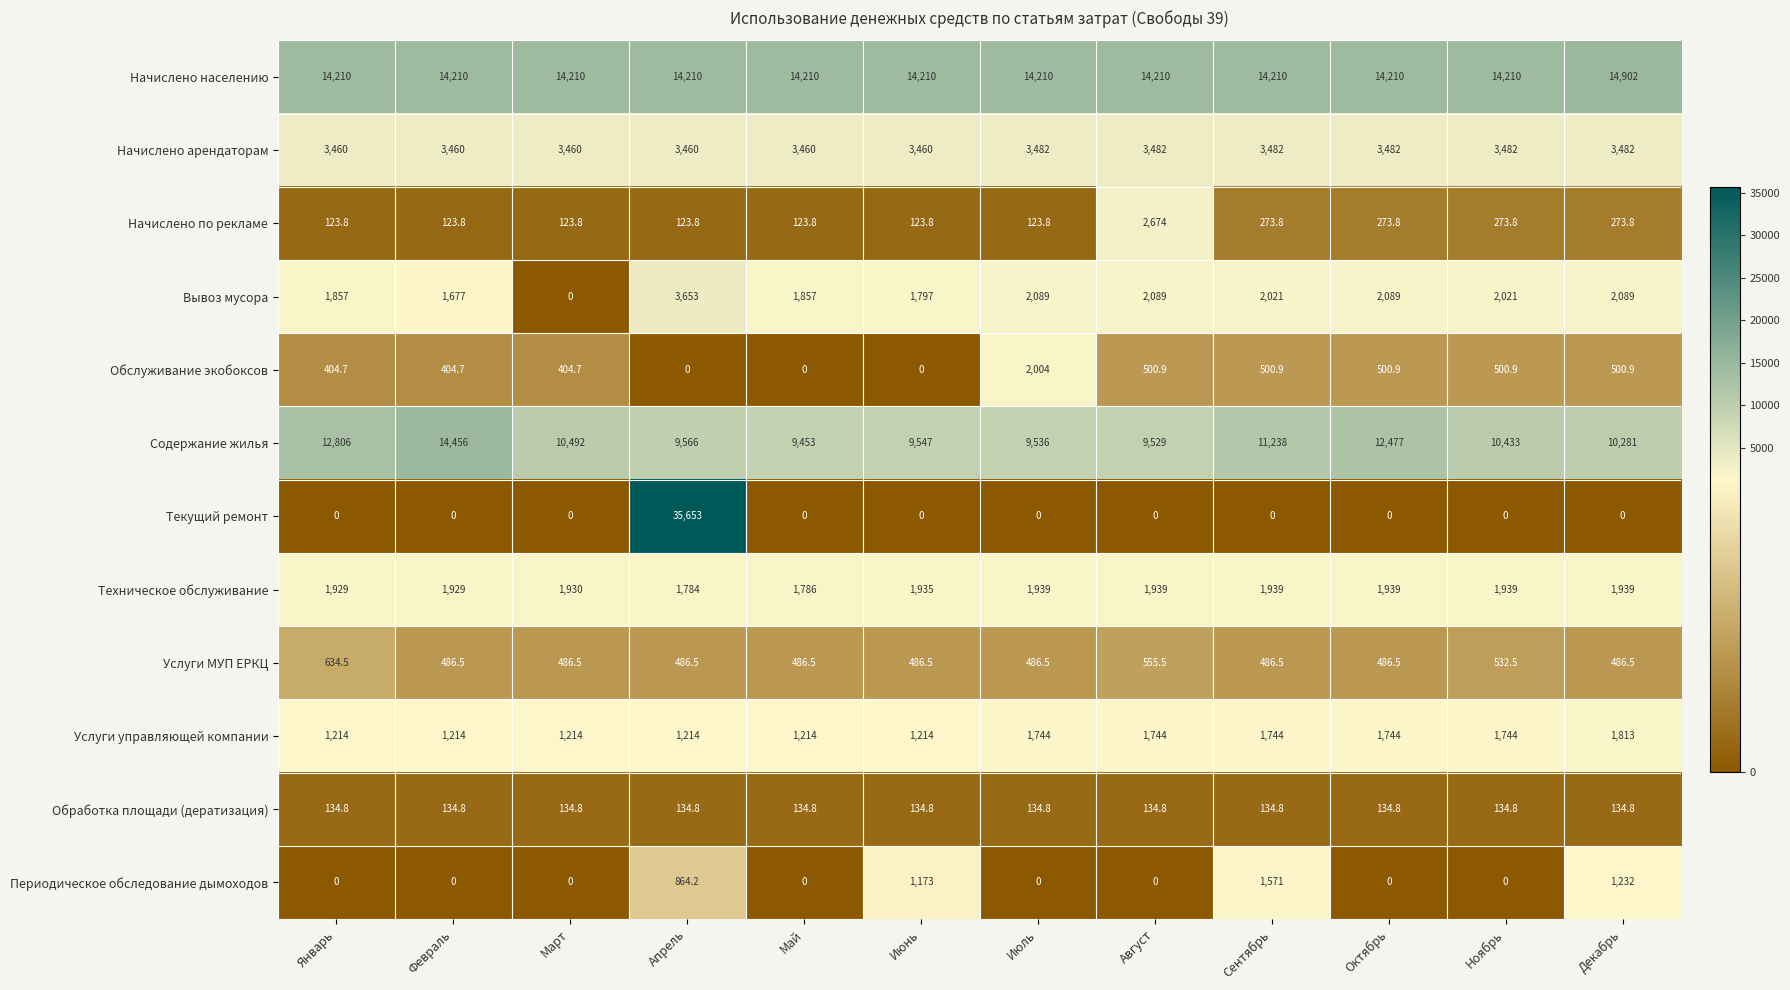

What is the average value of the Содержание жилья series?

10817.8